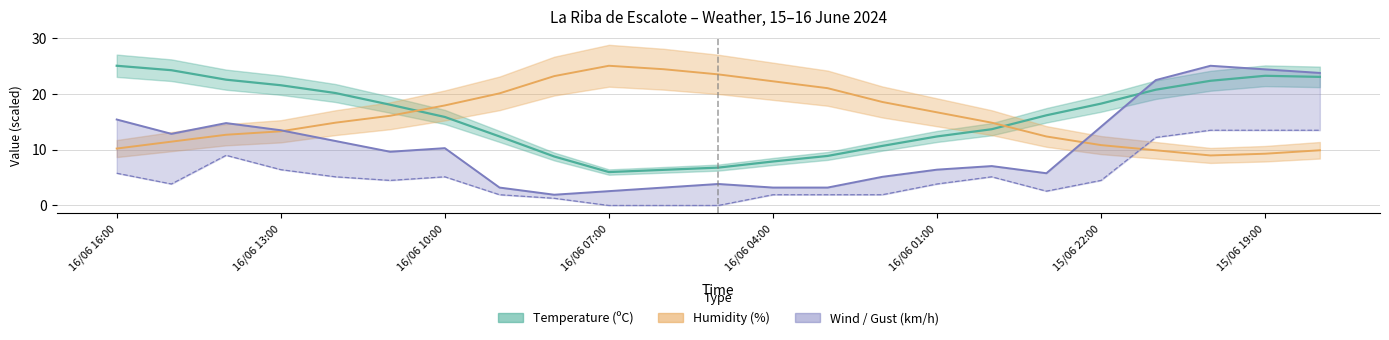

True or false: Humidity (%) has a value of 29.7 at 16/06 04:00.

False